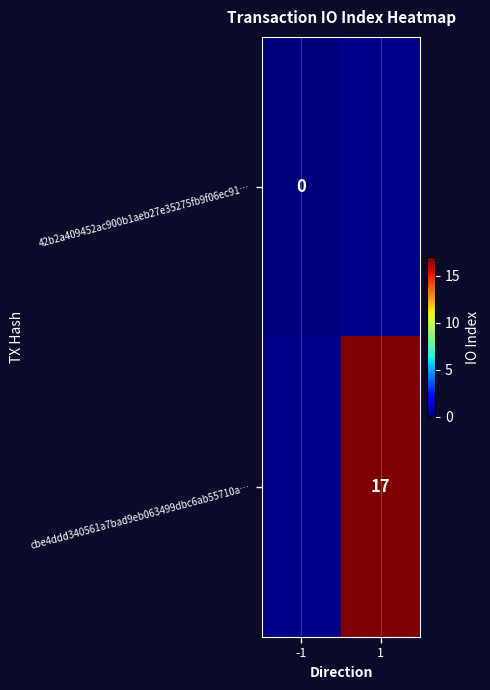

True or false: cbe4ddd340561a7bad9eb063499dbc6ab55710a… has a value of 17 at 1.

True